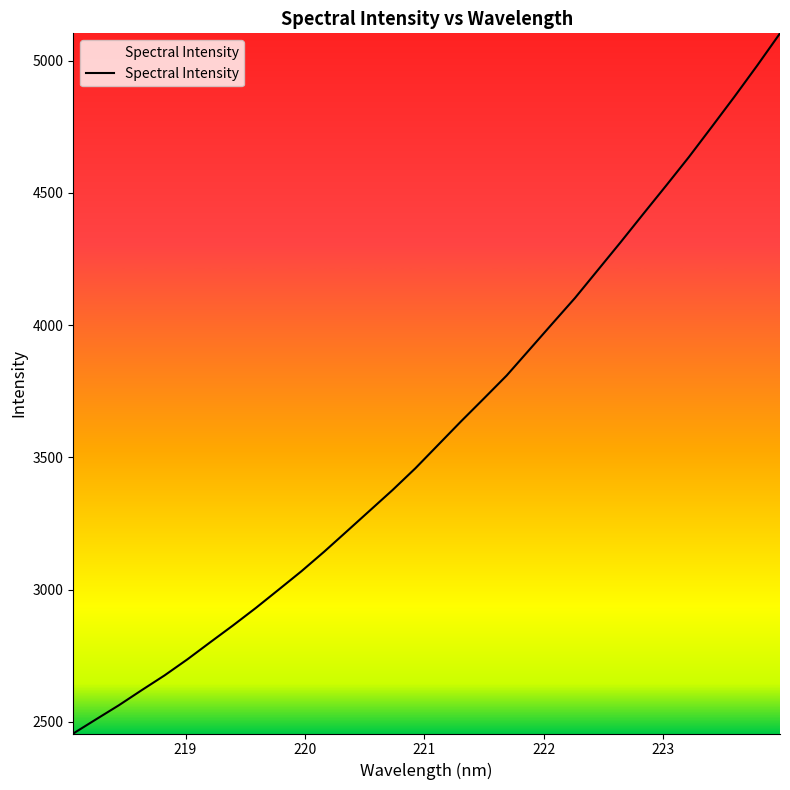

What is the greatest value displayed?

5103.7